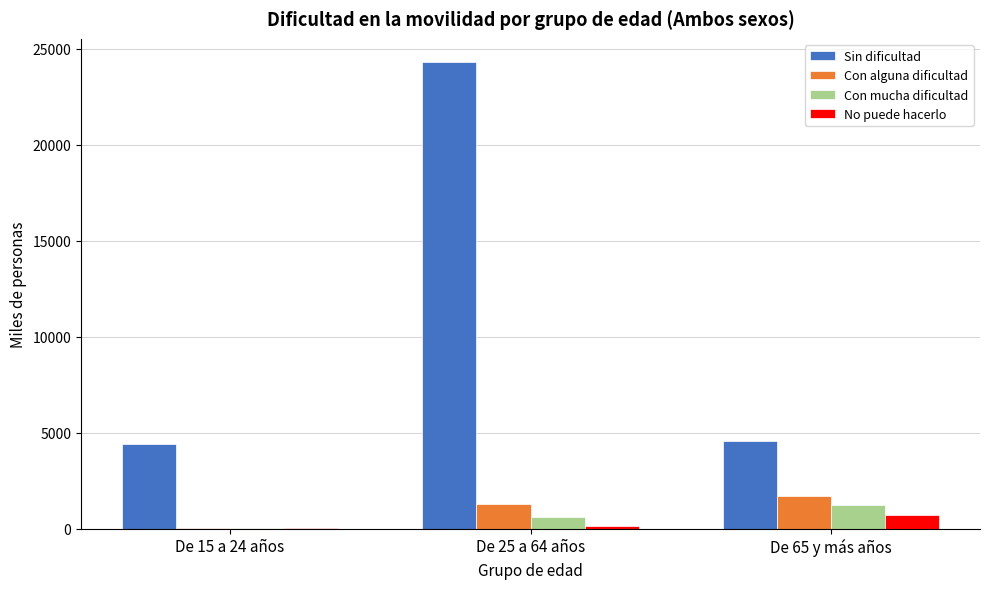

Reading left to right, transcribe all the data shown in this chart.

Sin dificultad: De 15 a 24 años=4385.1	De 25 a 64 años=24290.9	De 65 y más años=4548.7
Con alguna dificultad: De 15 a 24 años=47.0	De 25 a 64 años=1260.9	De 65 y más años=1724.8
Con mucha dificultad: De 15 a 24 años=17.9	De 25 a 64 años=580.4	De 65 y más años=1240.1
No puede hacerlo: De 15 a 24 años=20.3	De 25 a 64 años=136.9	De 65 y más años=706.7